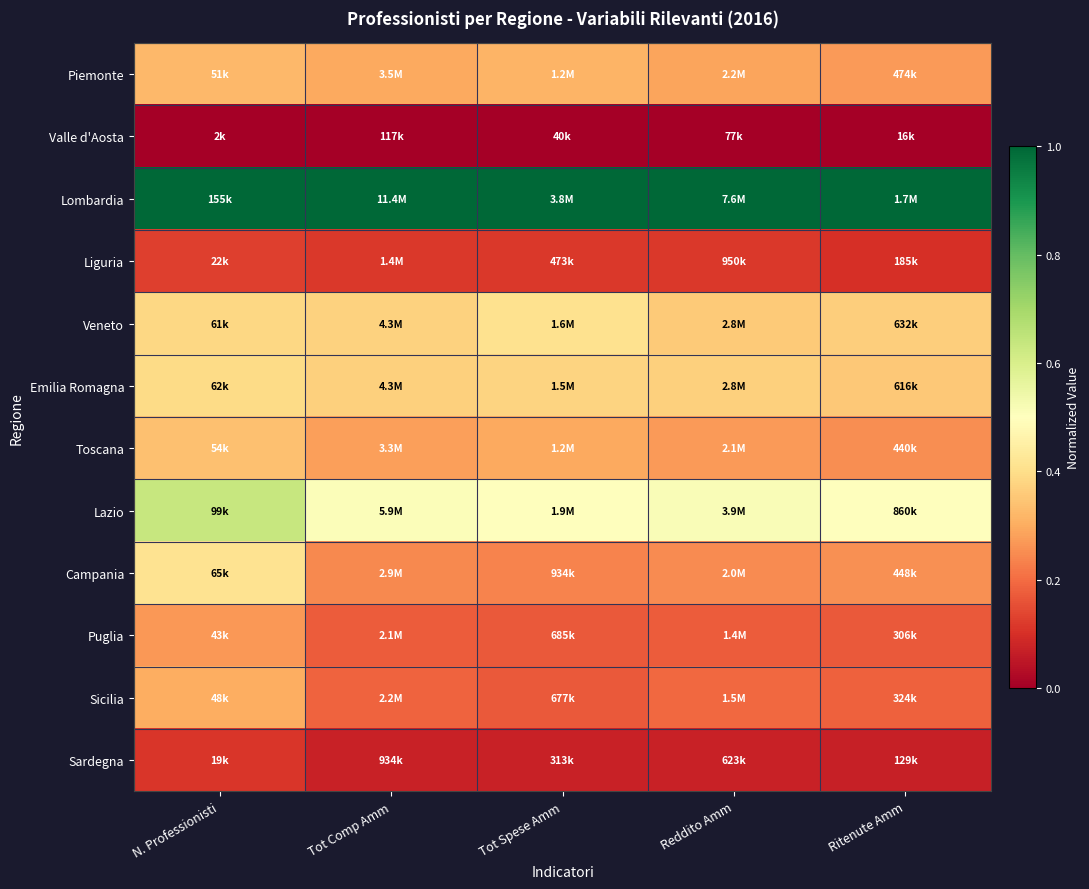

Reading left to right, list all the values displayed in this chart.

Piemonte: N. Professionisti=0.3	Tot Comp Amm=0.3	Tot Spese Amm=0.3	Reddito Amm=0.3	Ritenute Amm=0.3
Valle d'Aosta: N. Professionisti=0.0	Tot Comp Amm=0.0	Tot Spese Amm=0.0	Reddito Amm=0.0	Ritenute Amm=0.0
Lombardia: N. Professionisti=1.0	Tot Comp Amm=1.0	Tot Spese Amm=1.0	Reddito Amm=1.0	Ritenute Amm=1.0
Liguria: N. Professionisti=0.1	Tot Comp Amm=0.1	Tot Spese Amm=0.1	Reddito Amm=0.1	Ritenute Amm=0.1
Veneto: N. Professionisti=0.4	Tot Comp Amm=0.4	Tot Spese Amm=0.4	Reddito Amm=0.4	Ritenute Amm=0.4
Emilia Romagna: N. Professionisti=0.4	Tot Comp Amm=0.4	Tot Spese Amm=0.4	Reddito Amm=0.4	Ritenute Amm=0.4
Toscana: N. Professionisti=0.3	Tot Comp Amm=0.3	Tot Spese Amm=0.3	Reddito Amm=0.3	Ritenute Amm=0.3
Lazio: N. Professionisti=0.6	Tot Comp Amm=0.5	Tot Spese Amm=0.5	Reddito Amm=0.5	Ritenute Amm=0.5
Campania: N. Professionisti=0.4	Tot Comp Amm=0.2	Tot Spese Amm=0.2	Reddito Amm=0.2	Ritenute Amm=0.3
Puglia: N. Professionisti=0.3	Tot Comp Amm=0.2	Tot Spese Amm=0.2	Reddito Amm=0.2	Ritenute Amm=0.2
Sicilia: N. Professionisti=0.3	Tot Comp Amm=0.2	Tot Spese Amm=0.2	Reddito Amm=0.2	Ritenute Amm=0.2
Sardegna: N. Professionisti=0.1	Tot Comp Amm=0.1	Tot Spese Amm=0.1	Reddito Amm=0.1	Ritenute Amm=0.1